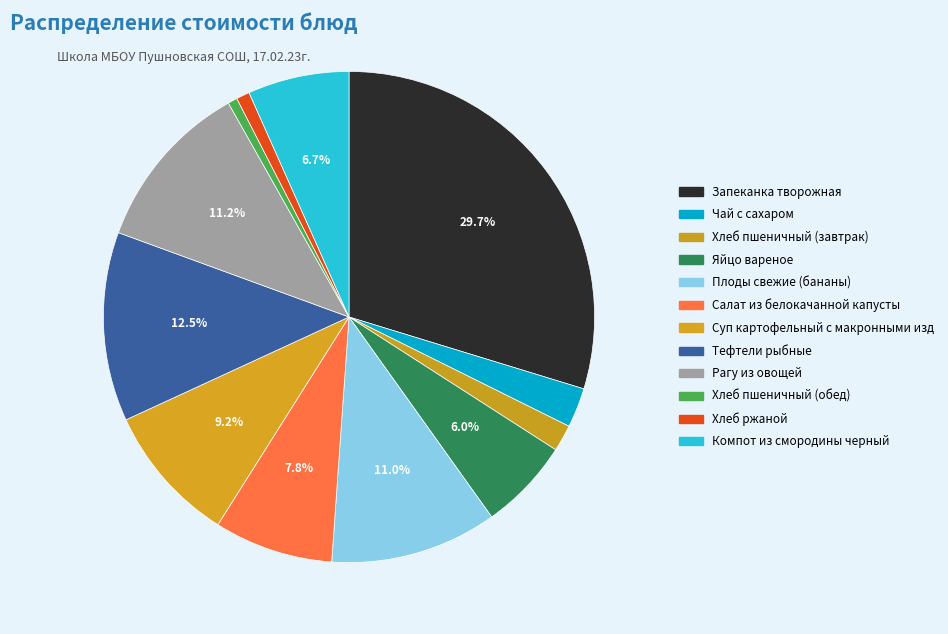

How much of the chart is everything except Компот из смородины черный?

93.3%